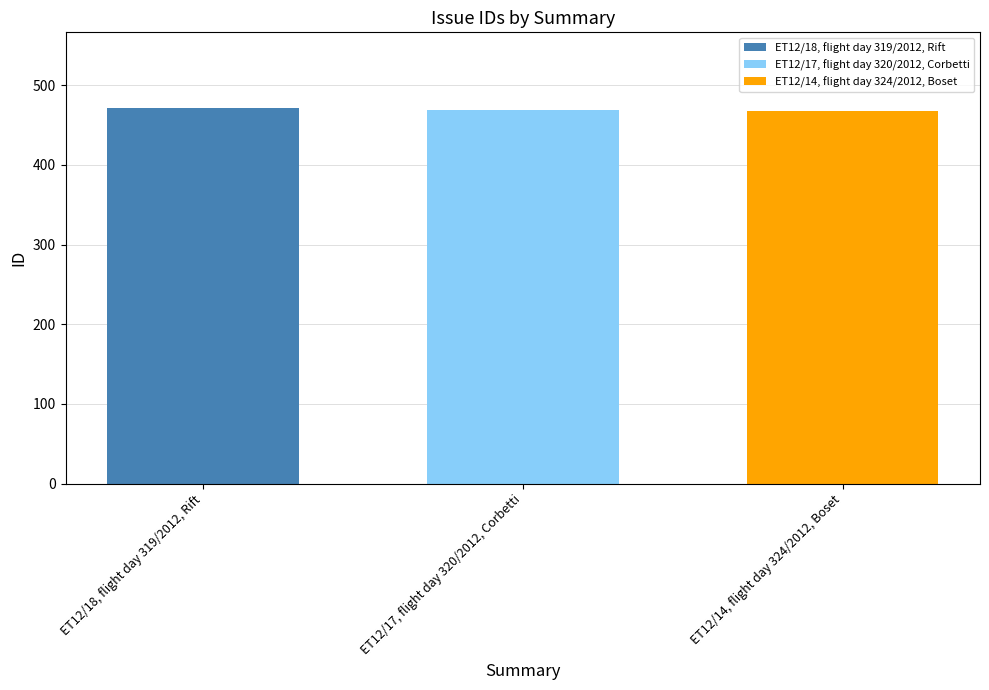

List the series in order of their peak value, lowest first.

ET12/14, flight day 324/2012, Boset, ET12/17, flight day 320/2012, Corbetti, ET12/18, flight day 319/2012, Rift